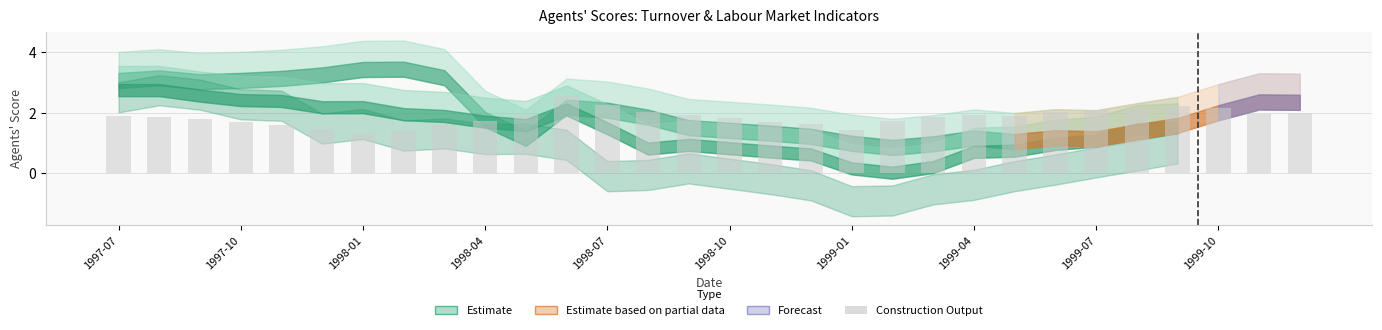

What is the difference between the second highest and minimum values?

0.9